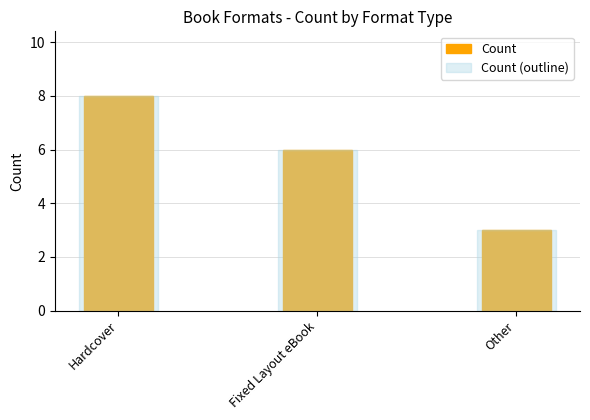

Is the value of Count (outline) at Other greater than the value of Count at Fixed Layout eBook?

No